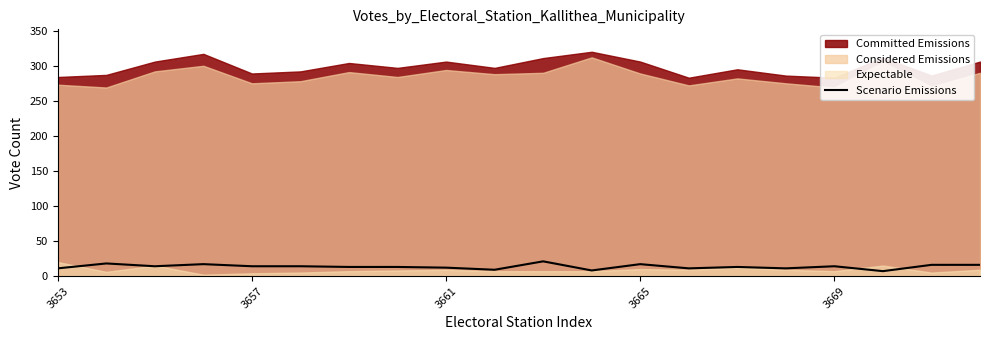

The Scenario Emissions series shows 11 at 3653. True or false?

True